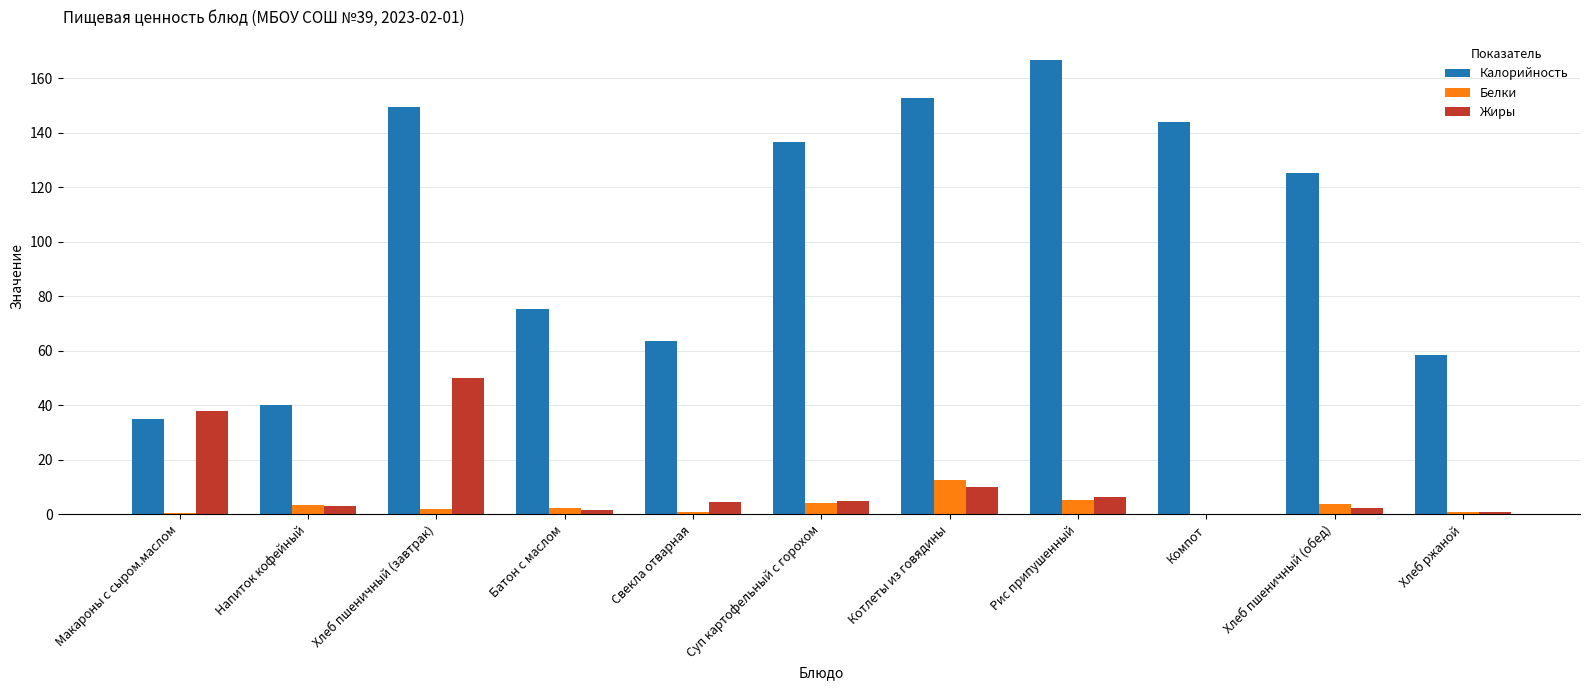

The Калорийность series shows 166.8 at Рис припушенный. True or false?

True